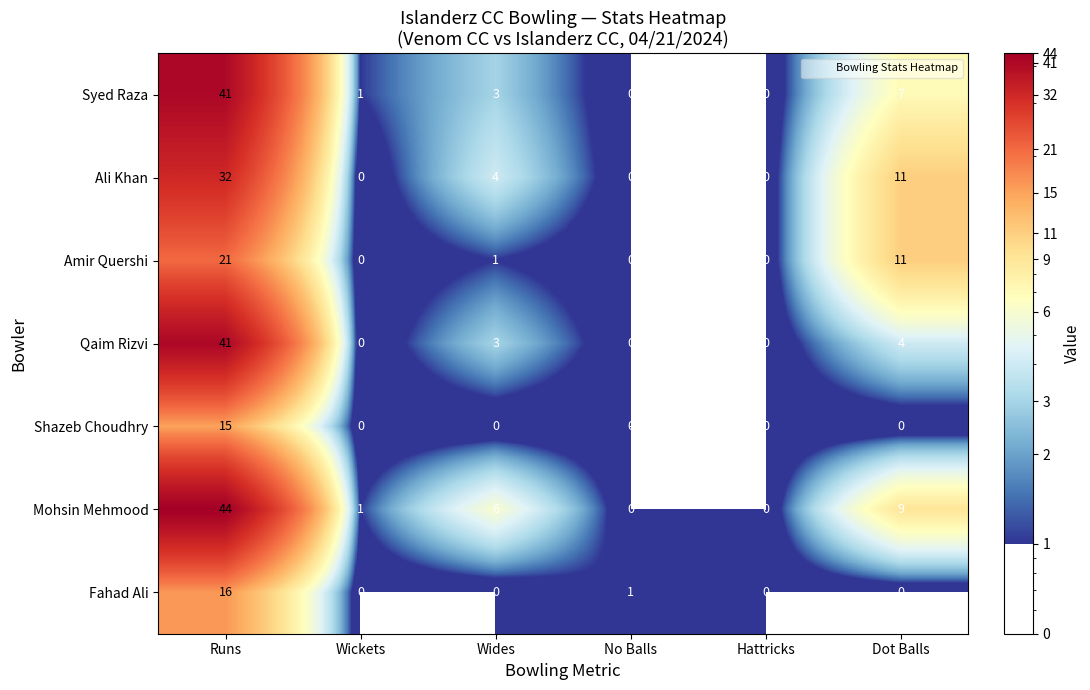

Is it true that Ali Khan equals 15 at No Balls?

False